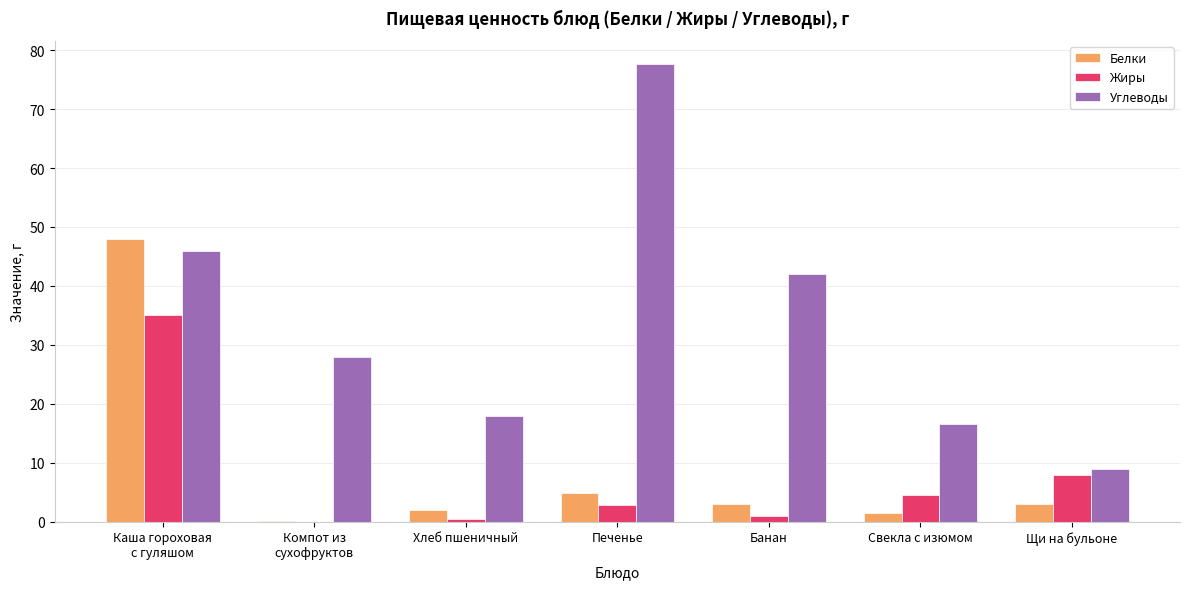

What is the sum of all Белки values?

62.4